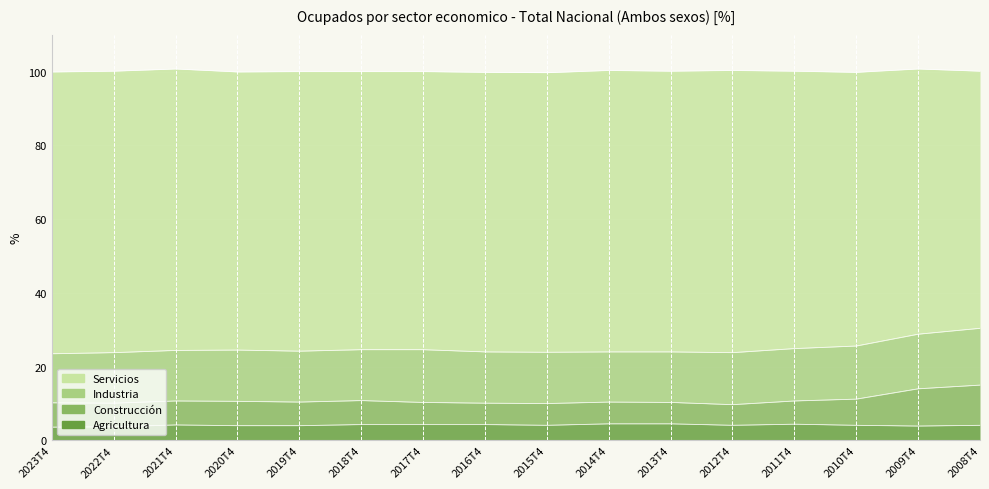

Which series has the largest range (max minus min)?

Servicios